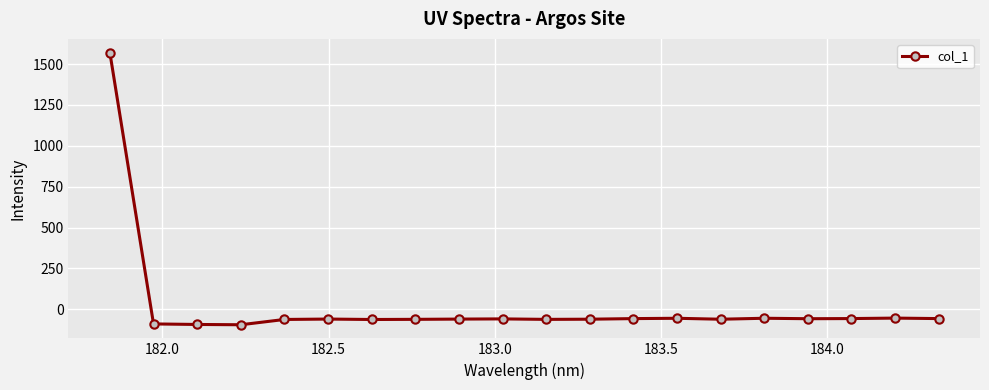

True or false: there are more than 1 points higher than both neighbors.

True